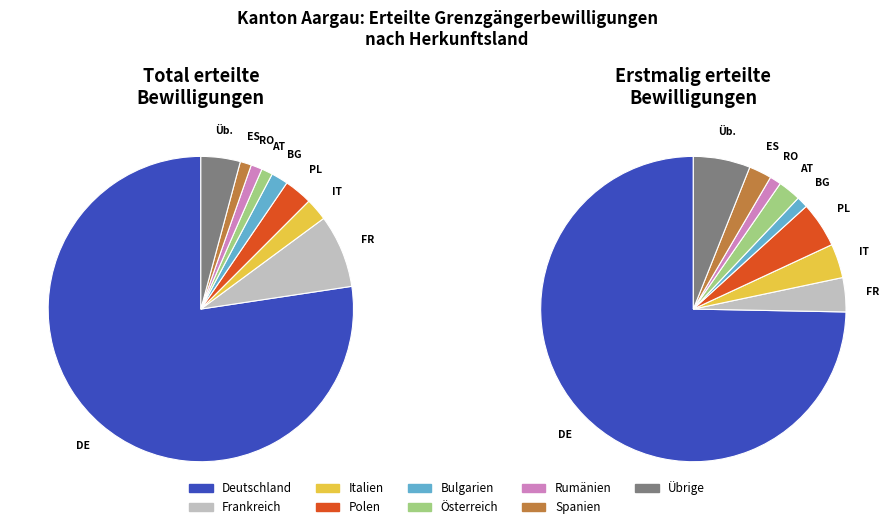

Is it true that Übrige is 11% of the pie?

False